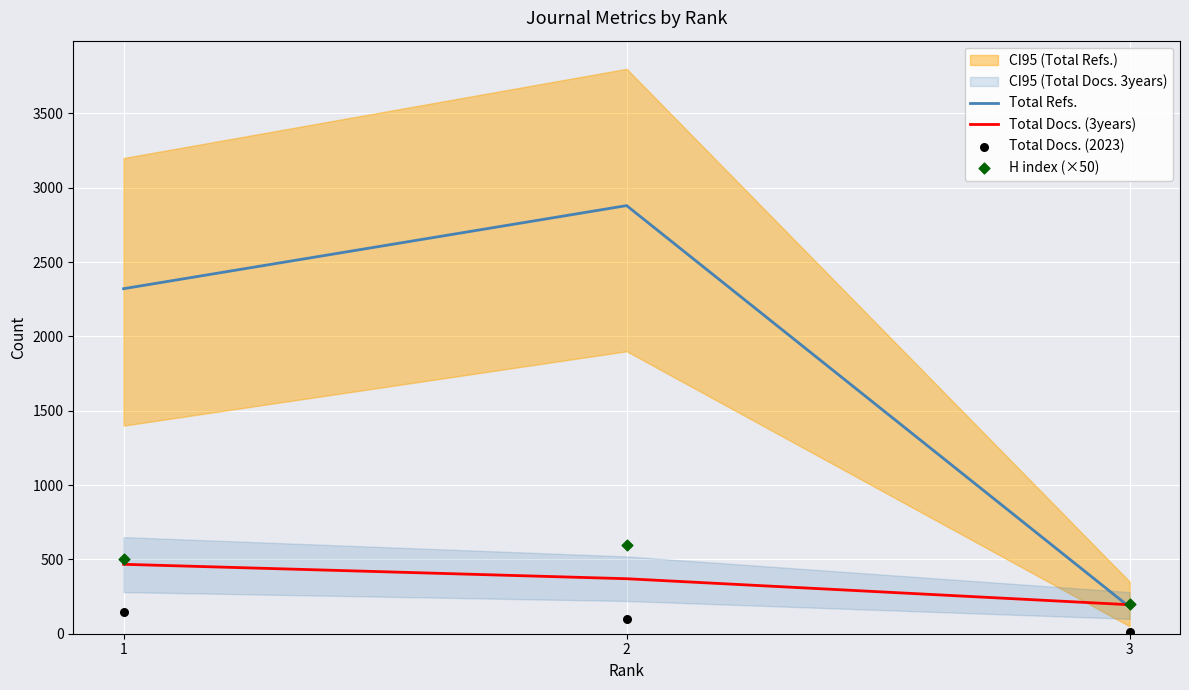

What is the total value across all series at 2?

3950